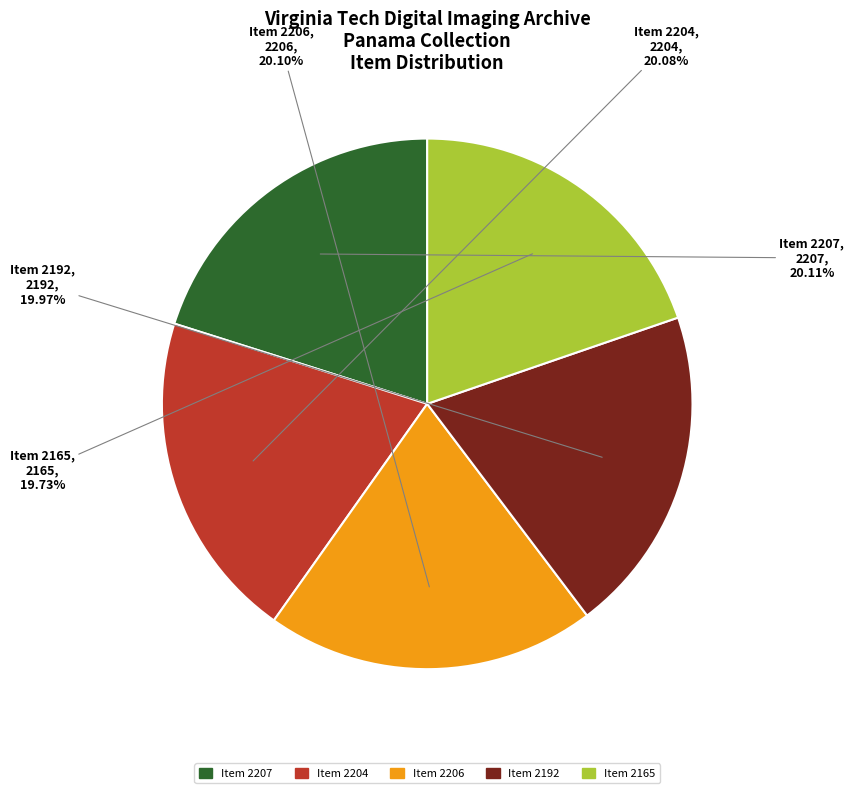

The Item 2192 slice represents 13% of the pie. True or false?

False